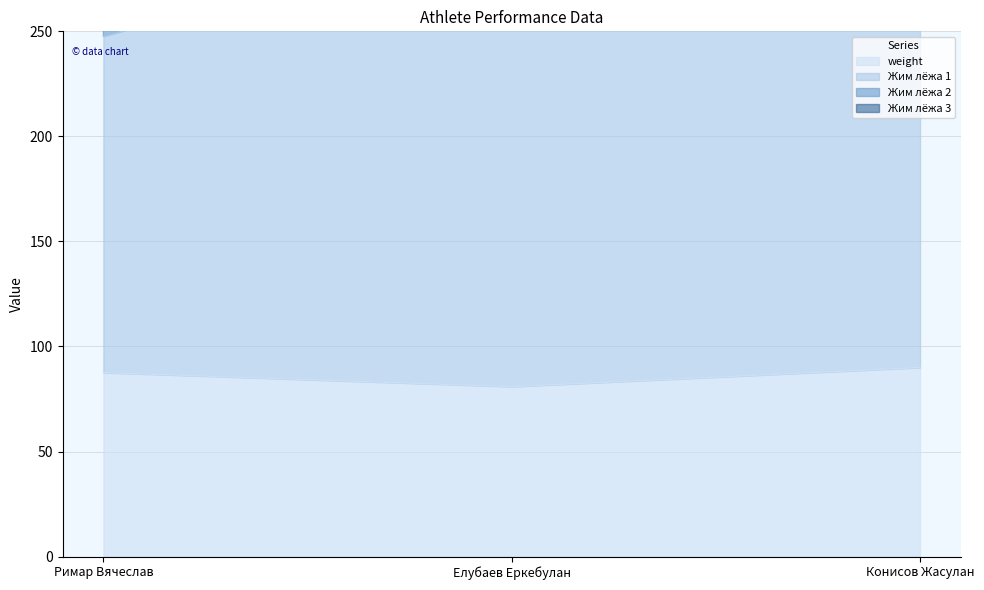

Between Конисов Жасулан and Елубаев Еркебулан, which is larger?

Конисов Жасулан